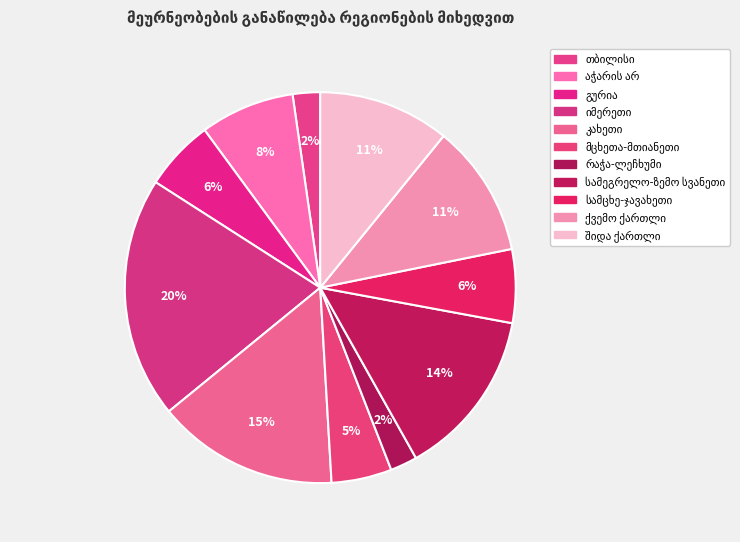

How many segments does this pie chart have?

11